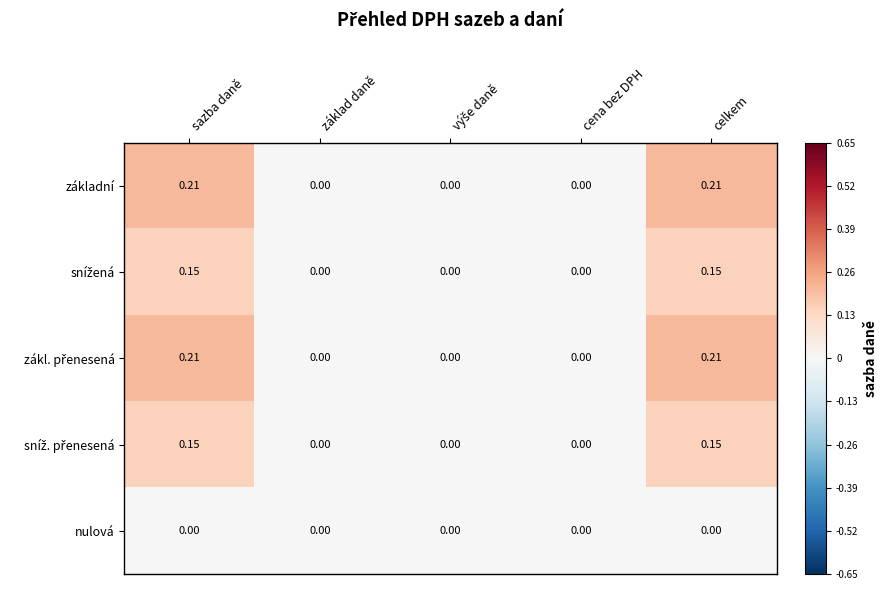

How many data points in základní are above 0?

2